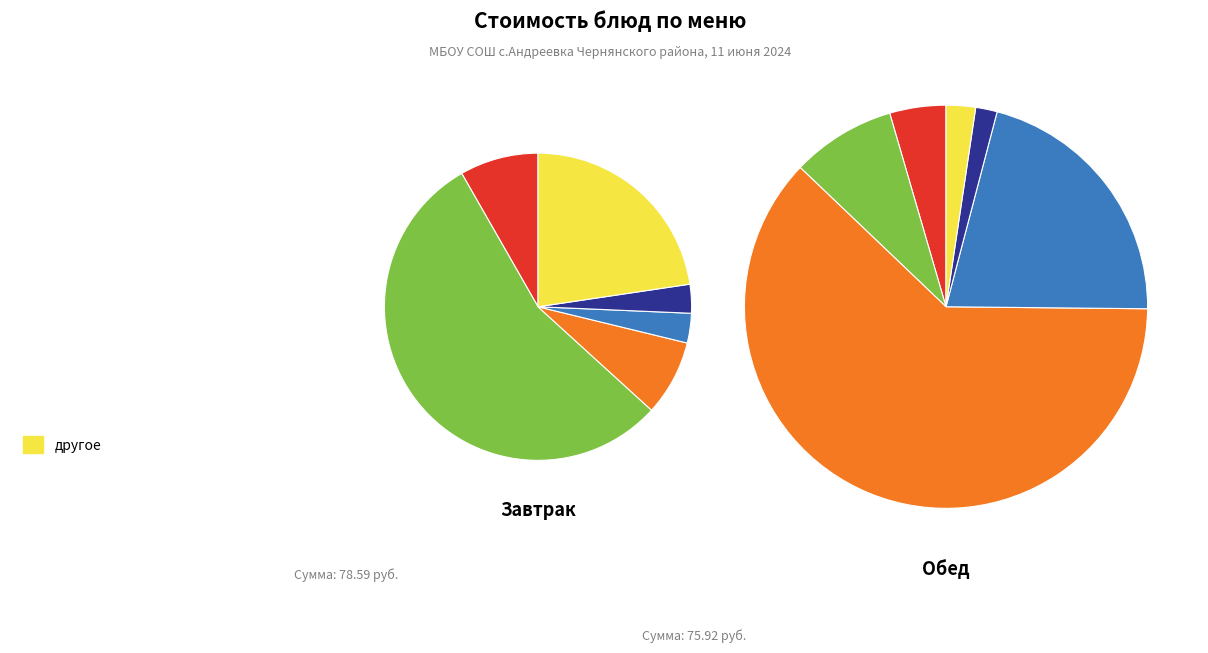

Which category has the biggest portion of the pie?

рагу из свинины